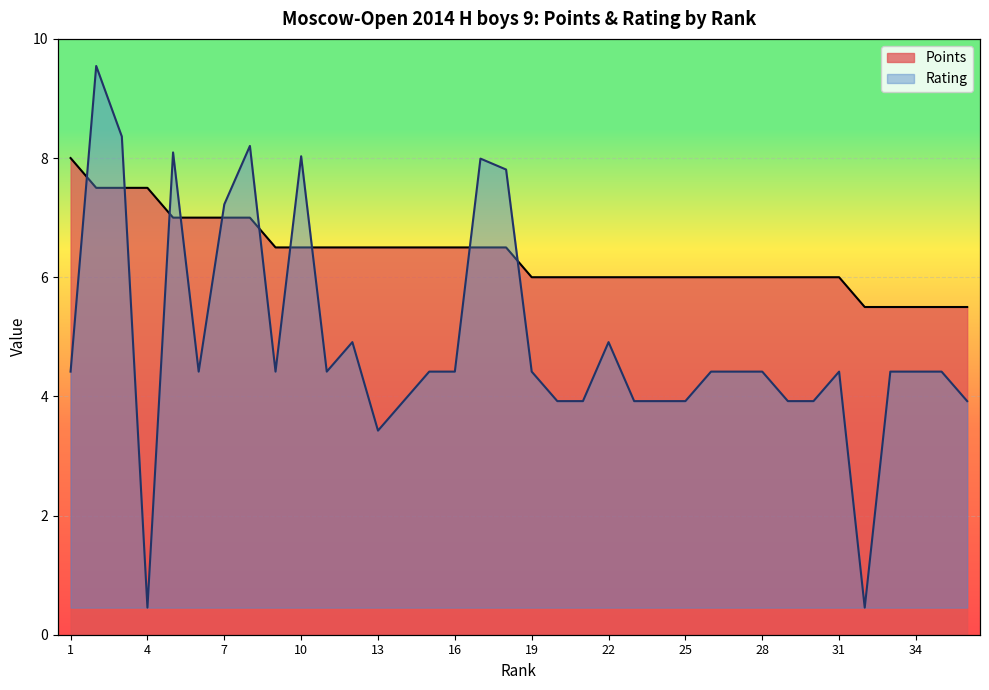

Which series has the largest range (max minus min)?

Rating